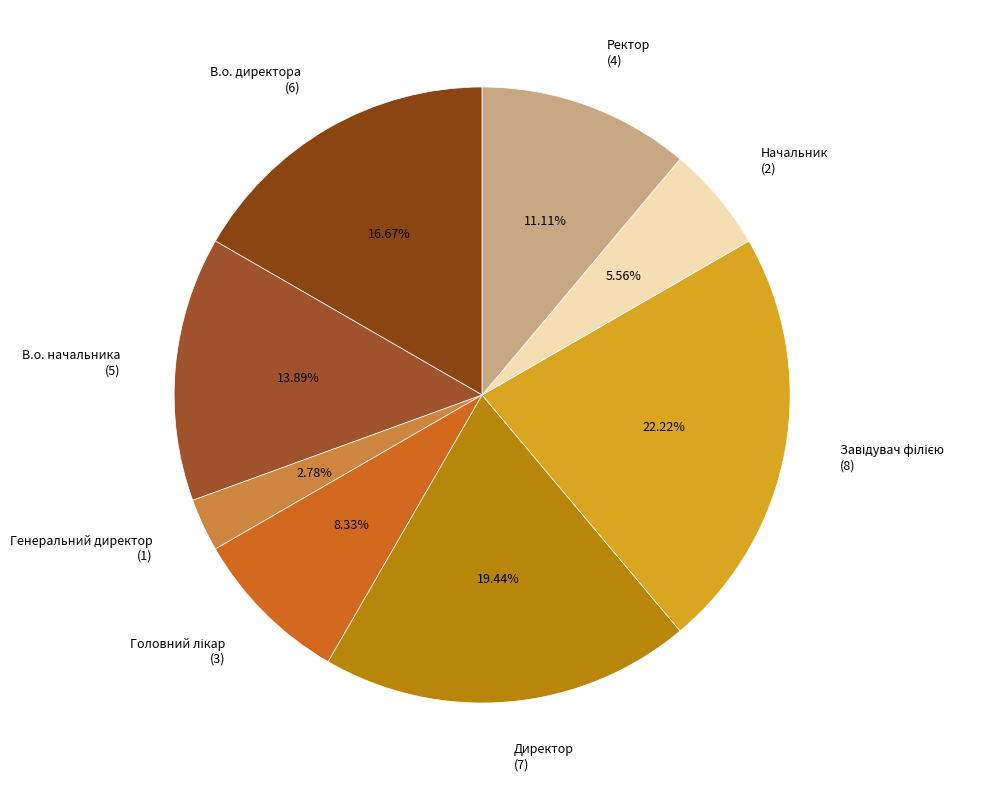

How many segments does this pie chart have?

8